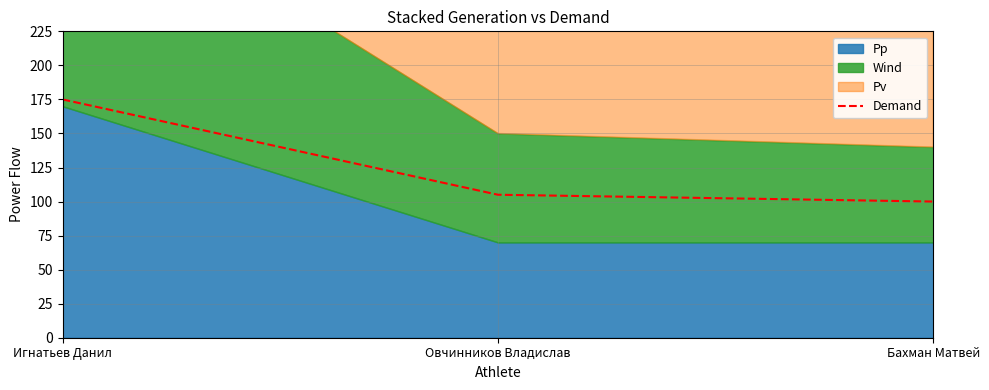

What is the greatest value displayed?

175